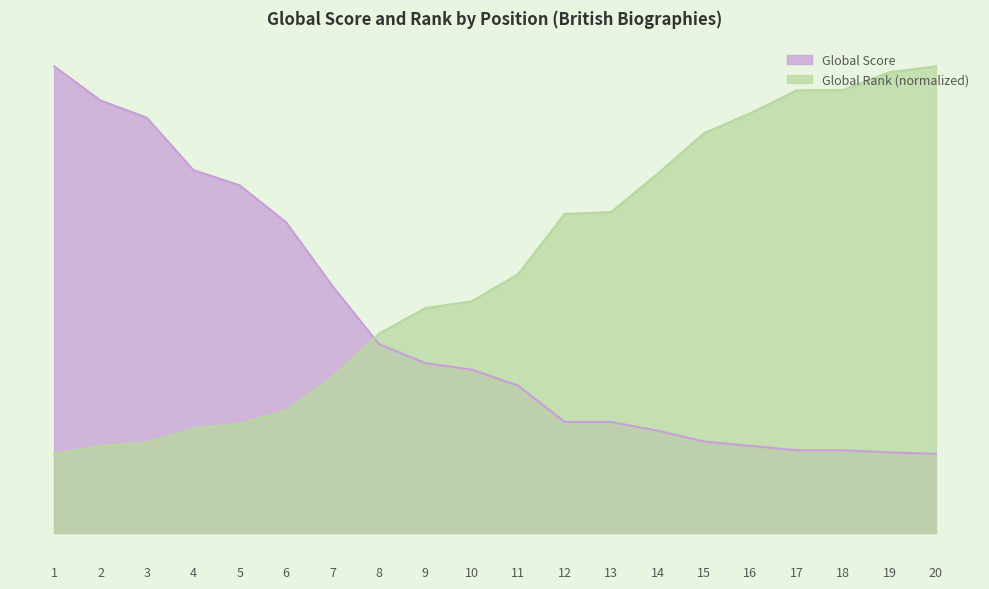

Which series has the widest spread of values?

Global Score